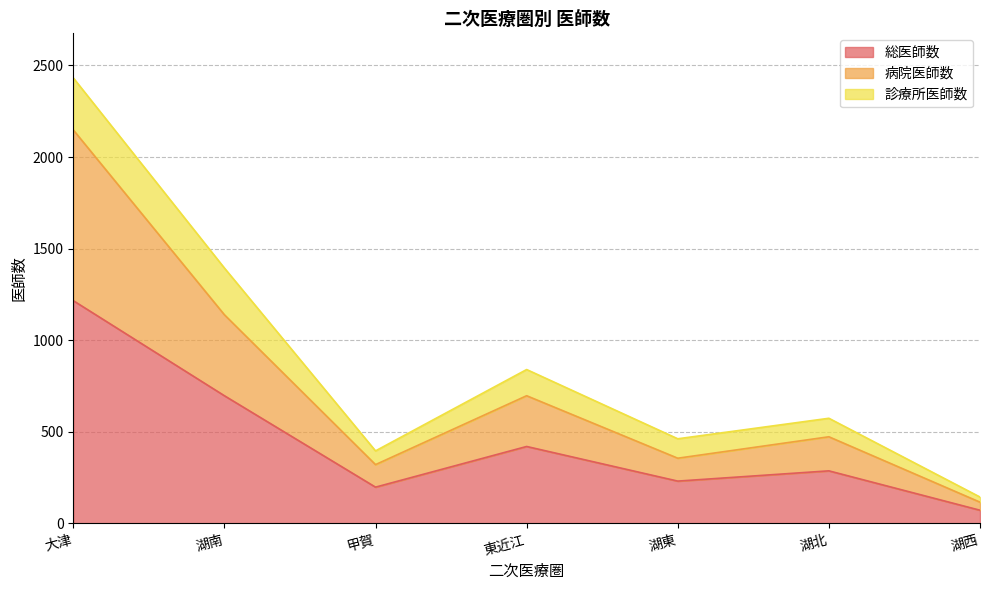

Is the value of 総医師数 at 湖東 greater than the value of 病院医師数 at 東近江?

No